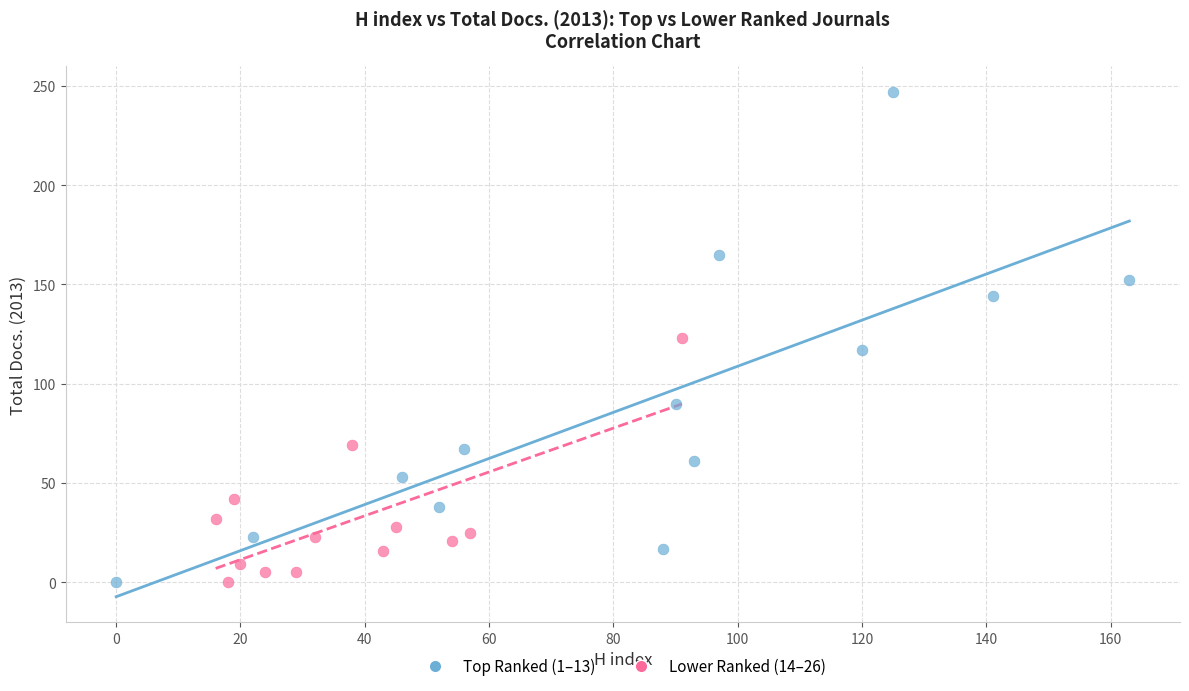

Which series has the widest spread of Y values?

Top Ranked (1–13)